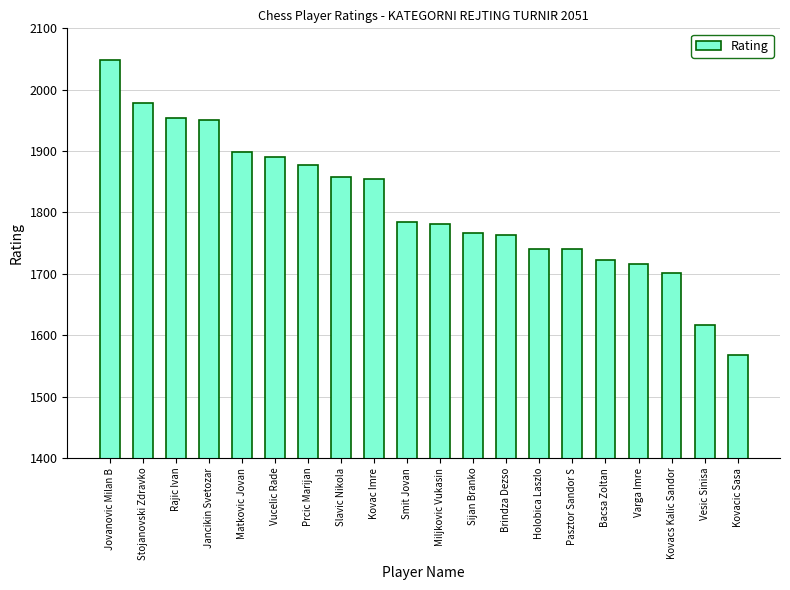

Count the number of categories in the chart.

20